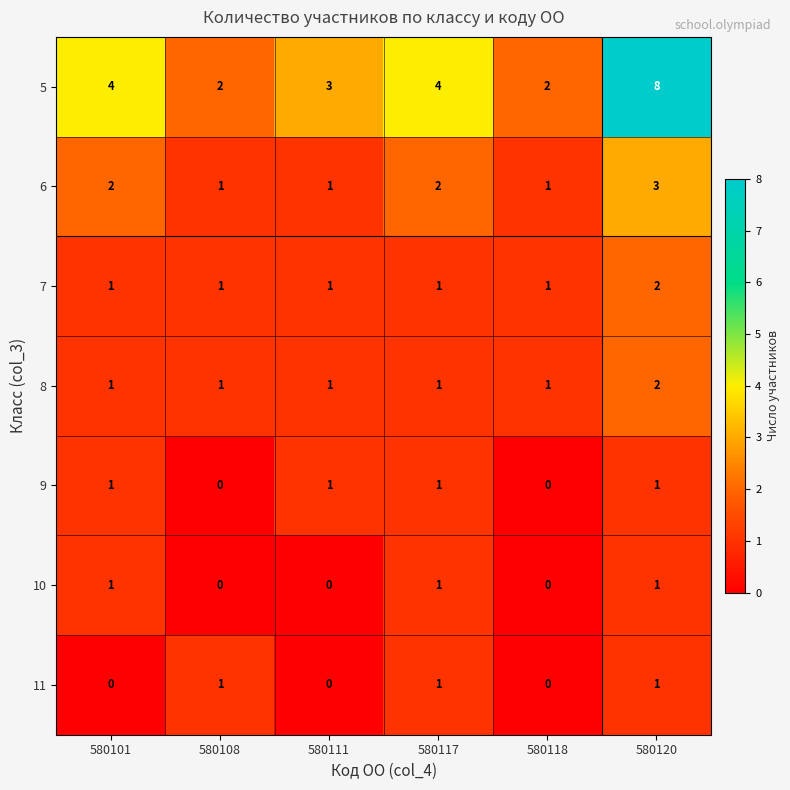

What is the sum of the 5 values at 580108 and 580117?

6